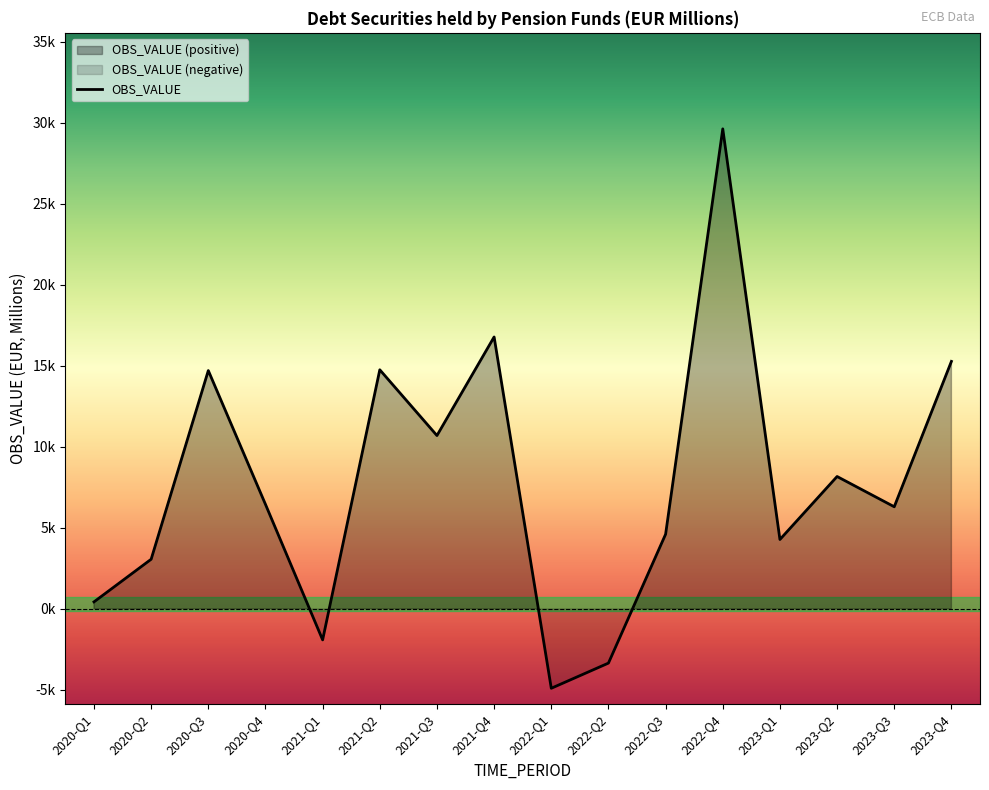

Rank the categories by value from lowest to highest.

2022-Q1, 2022-Q2, 2021-Q1, 2020-Q1, 2020-Q2, 2023-Q1, 2022-Q3, 2023-Q3, 2020-Q4, 2023-Q2, 2021-Q3, 2020-Q3, 2021-Q2, 2023-Q4, 2021-Q4, 2022-Q4